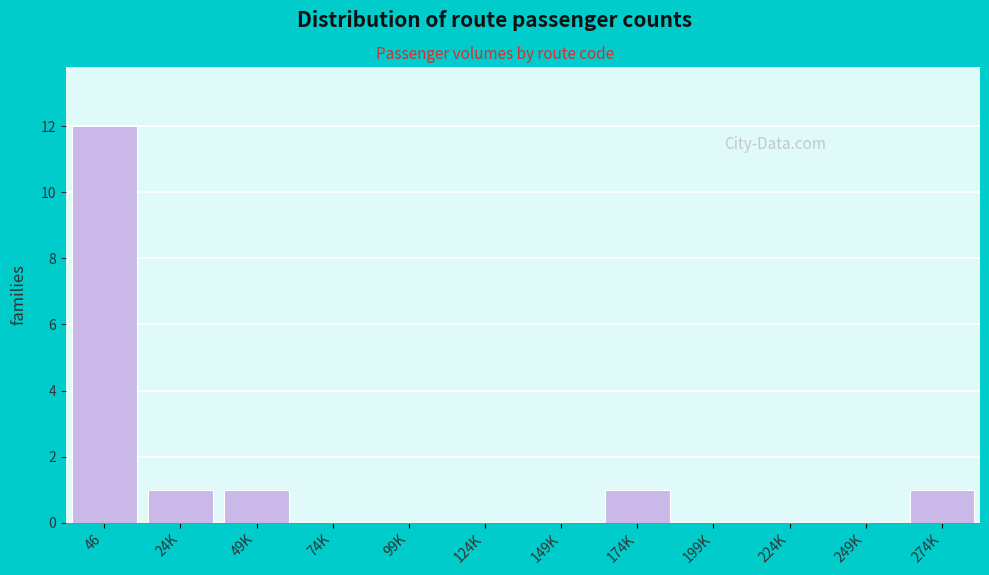

True or false: the data shows 0 at 274K.

False